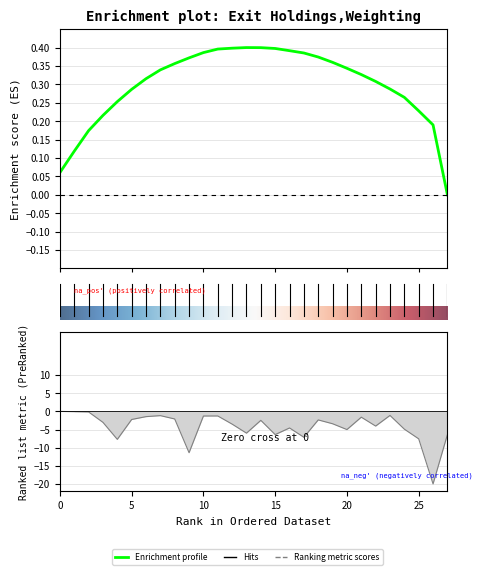

True or false: the data shows -4.1 at 18.

False